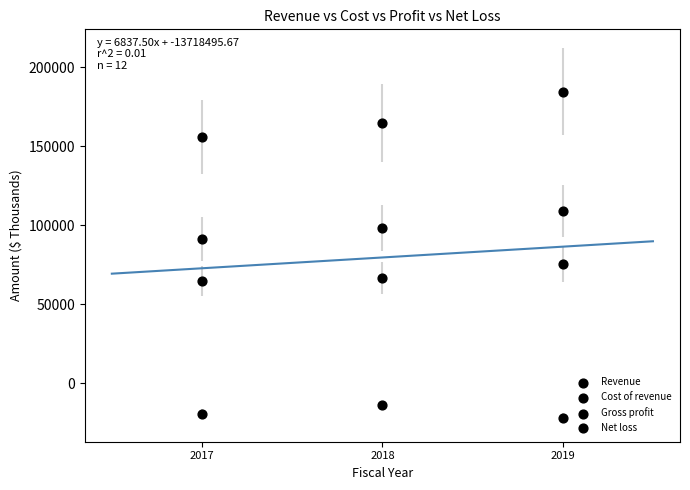

Count the number of points in this scatter plot.

12